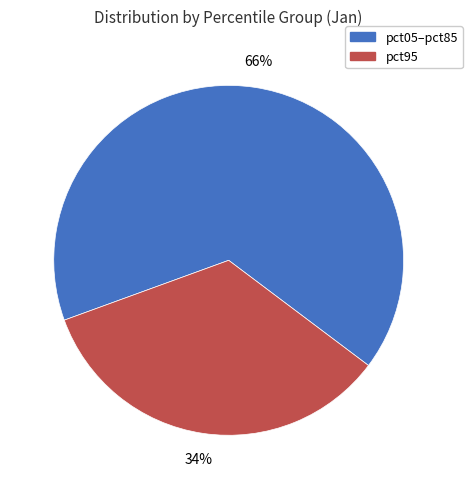

To the nearest percent, what is the difference between the largest and smallest slice percentages?

32%